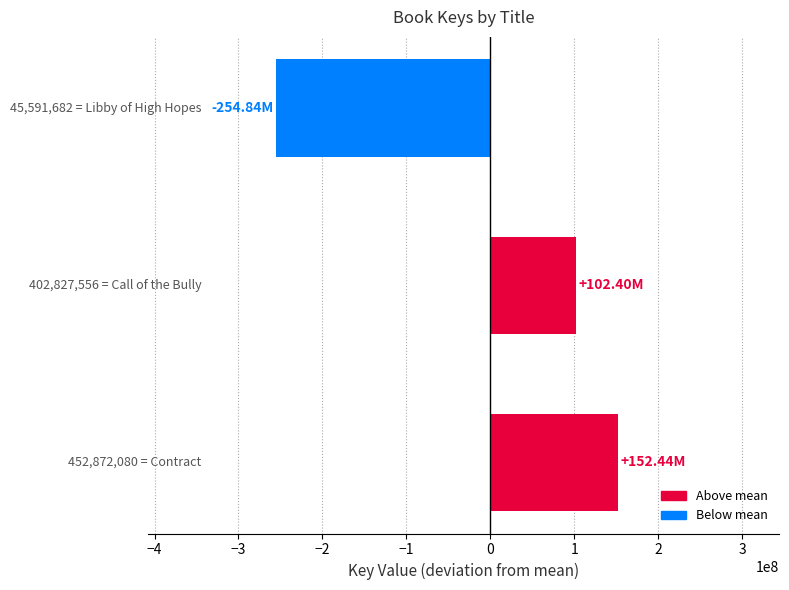

What is the difference between the second highest and minimum values?

357235874.0